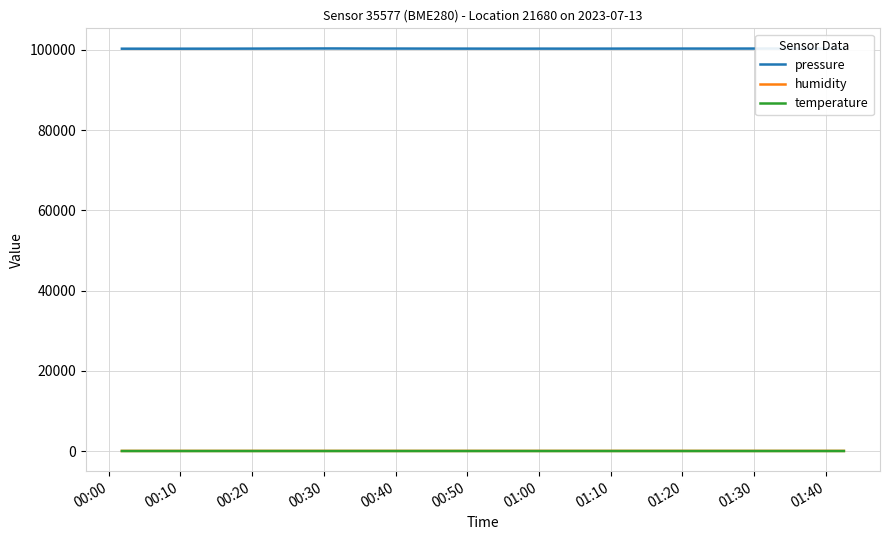

What is the minimum value for pressure?

100272.8